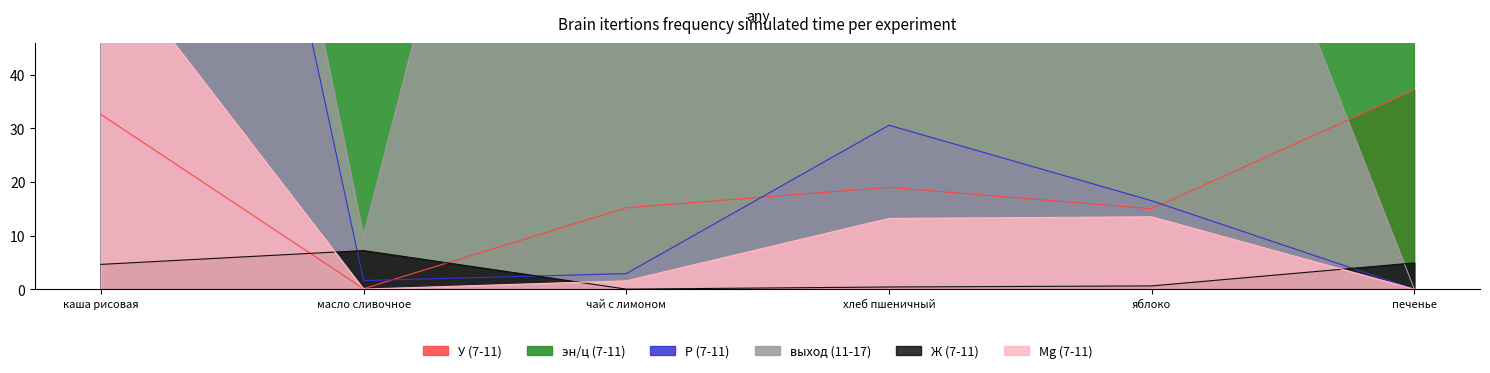

What is the value of the эн/ц (7-11) point at the 3rd from the left?

61.0